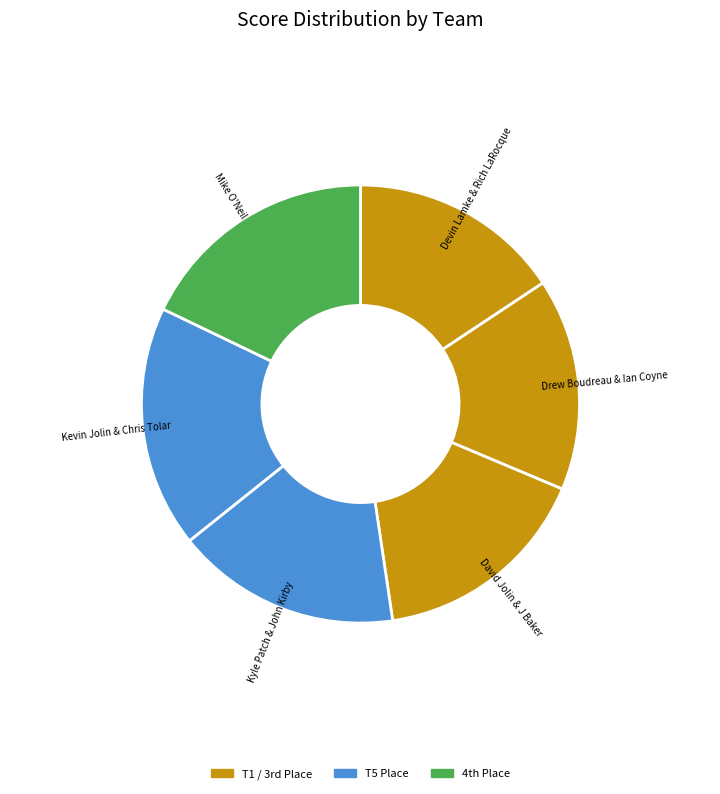

Count the number of slices in the pie.

6